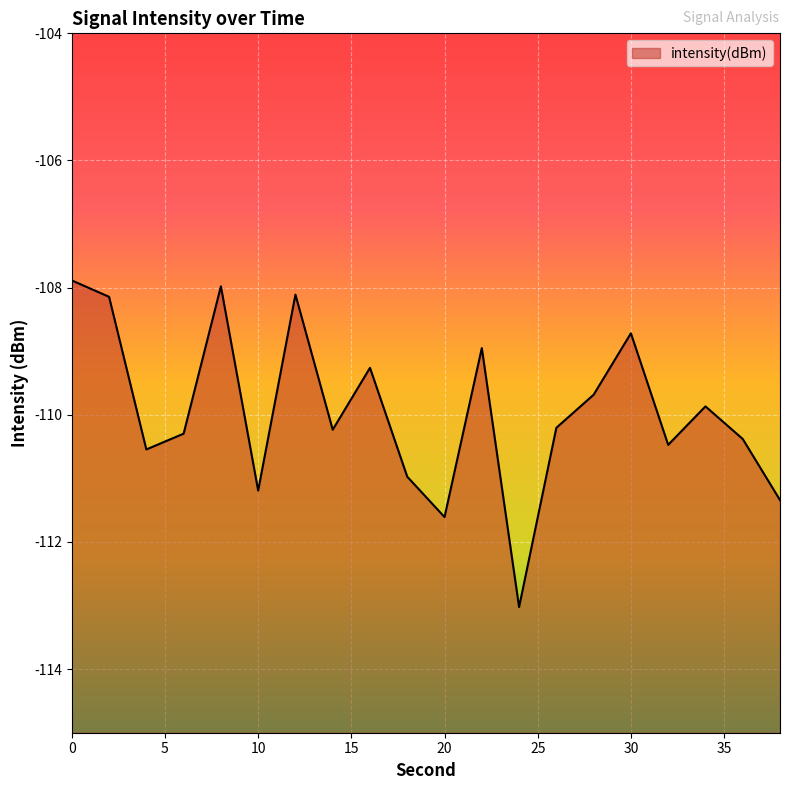

True or false: the data has more than 0 interior local peaks.

True